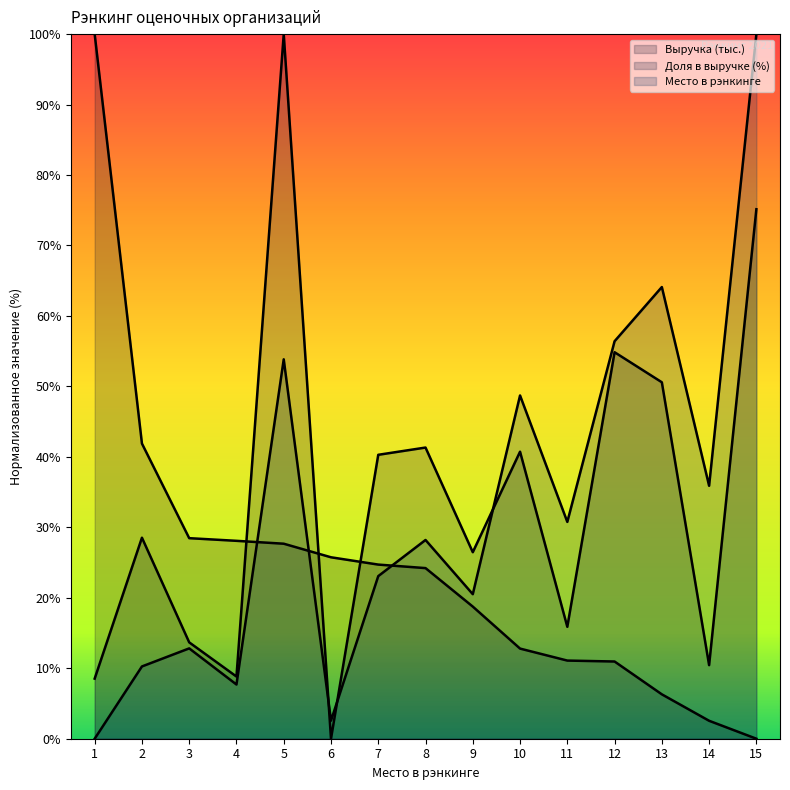

How many lines are shown in the chart?

3